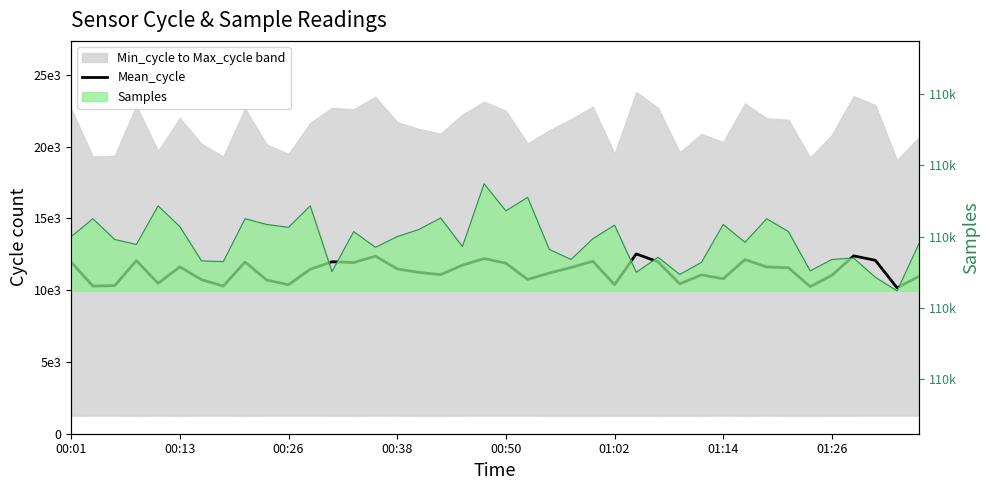

What is the difference between the maximum and minimum values?

2369.0